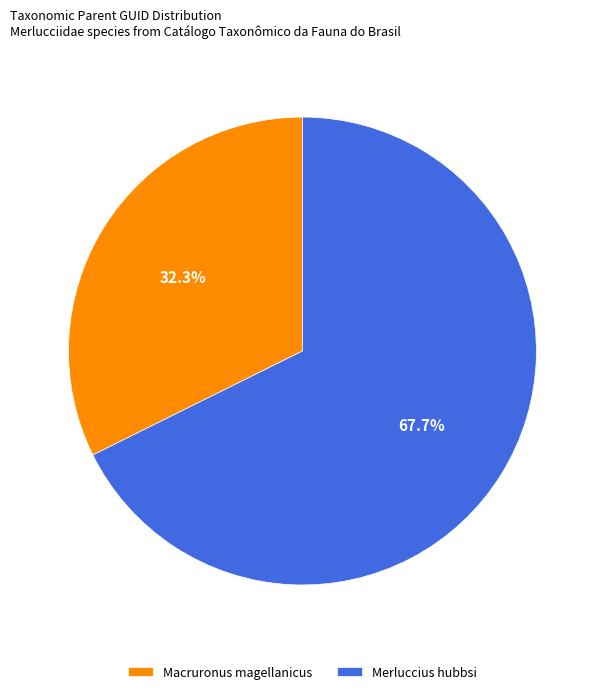

How many segments does this pie chart have?

2